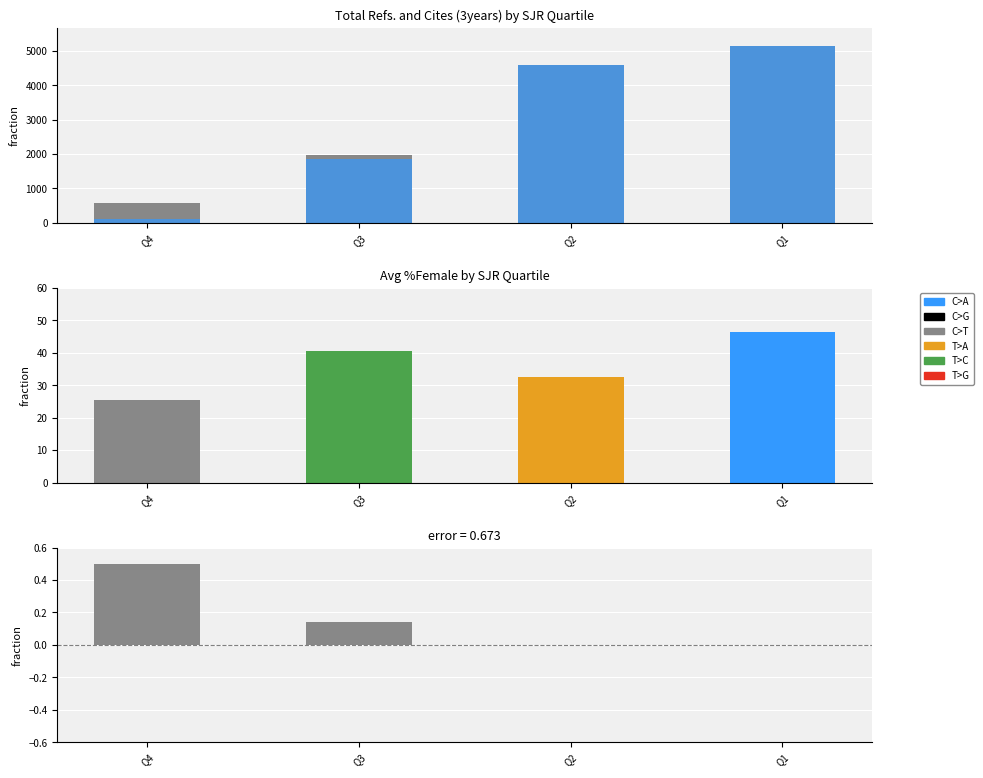

What is the highest value of the C>A series?

5139.0